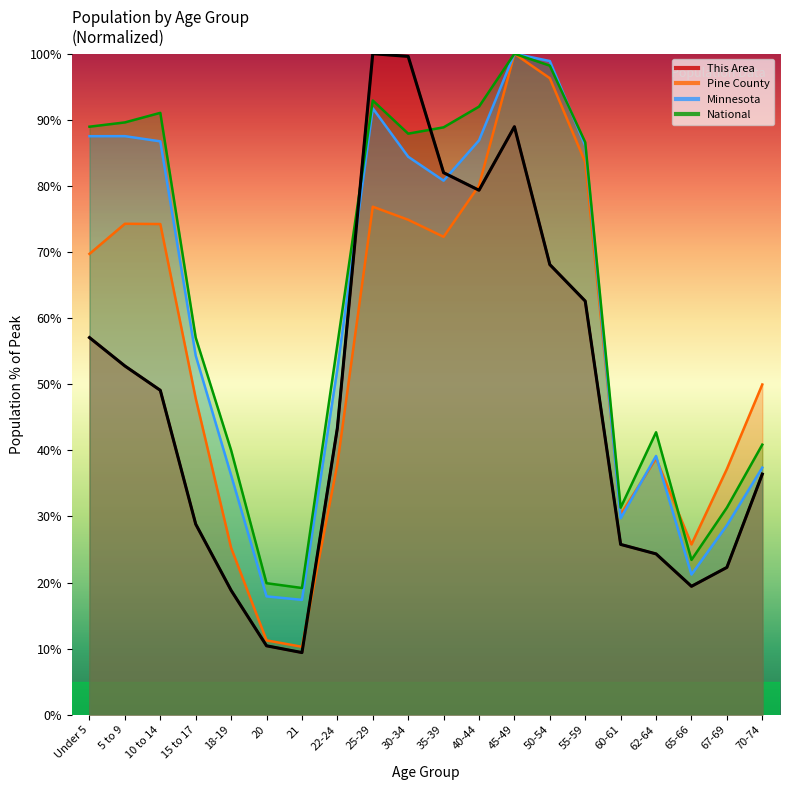

What is the spread (max minus min) of values at 5 to 9?

36.8